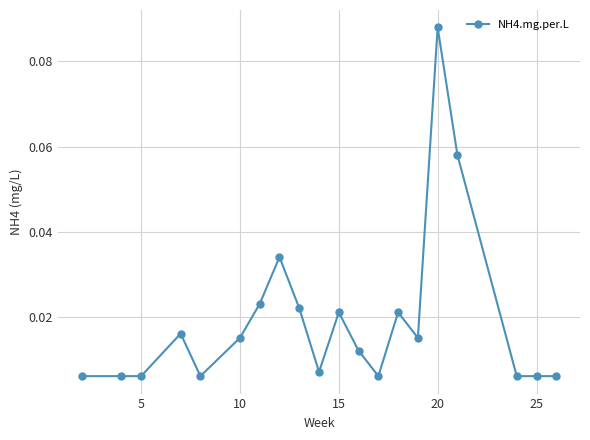

Is this an area chart (filled region under the line)?

No